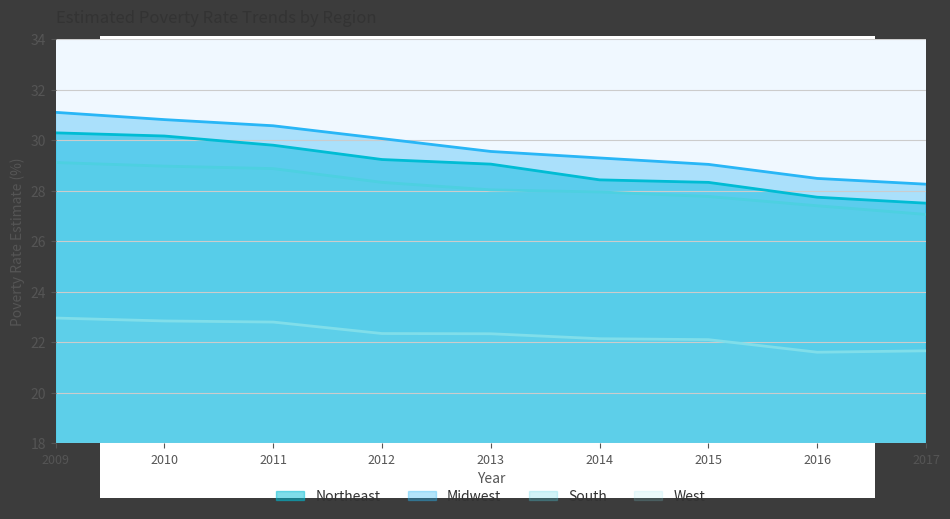

Reading left to right, list all the values displayed in this chart.

Northeast: 2009=30.3	2010=30.2	2011=29.8	2012=29.2	2013=29.0	2014=28.4	2015=28.3	2016=27.7	2017=27.5
Midwest: 2009=31.1	2010=30.8	2011=30.6	2012=30.1	2013=29.6	2014=29.3	2015=29.0	2016=28.5	2017=28.3
South: 2009=29.1	2010=29.0	2011=28.9	2012=28.3	2013=28.0	2014=27.9	2015=27.8	2016=27.4	2017=27.1
West: 2009=23.0	2010=22.8	2011=22.8	2012=22.3	2013=22.3	2014=22.1	2015=22.1	2016=21.6	2017=21.7